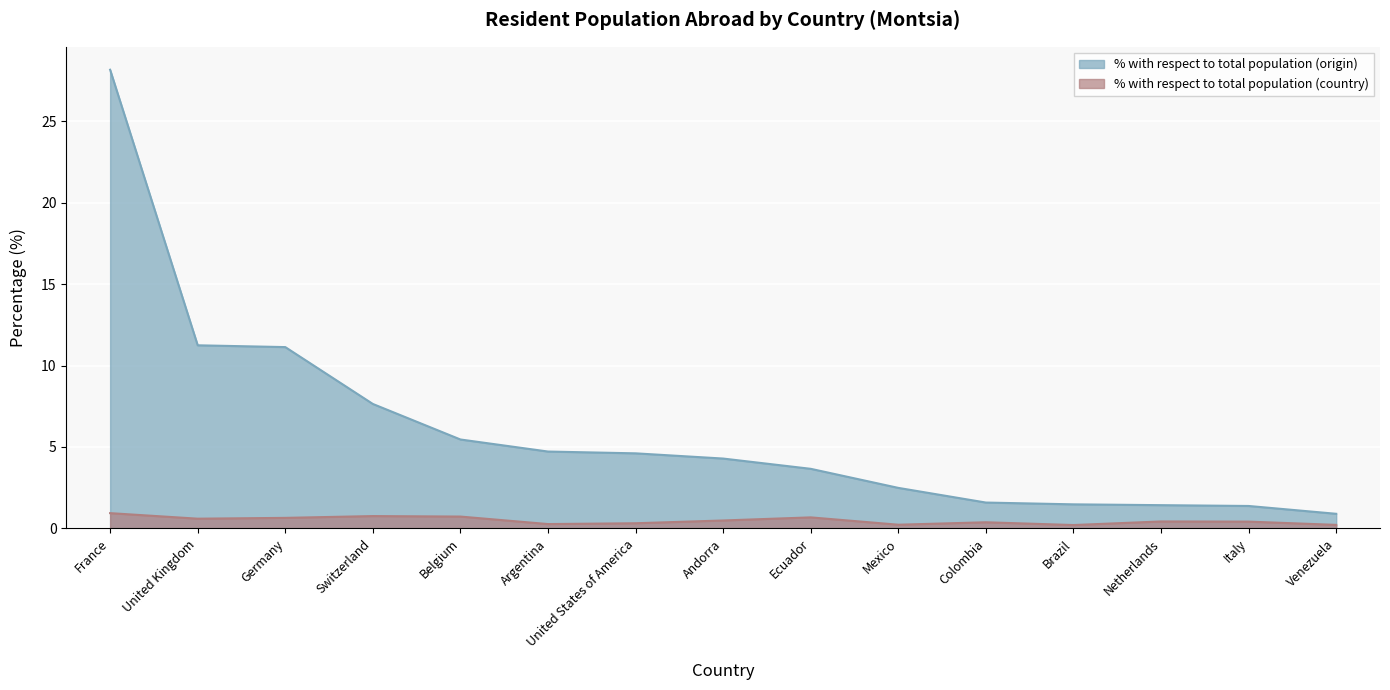

What is the value of the % with respect to total population (country) point at the 5th from the left?

0.7